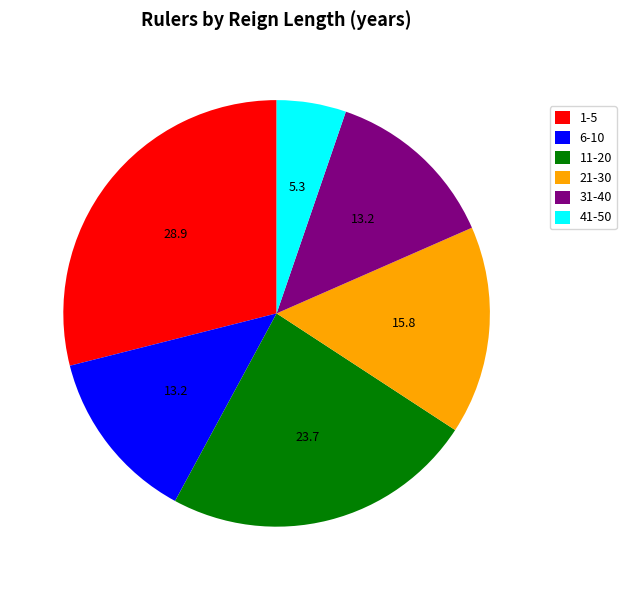

Is the sum of 11-20 and 1-5 greater than half?

Yes